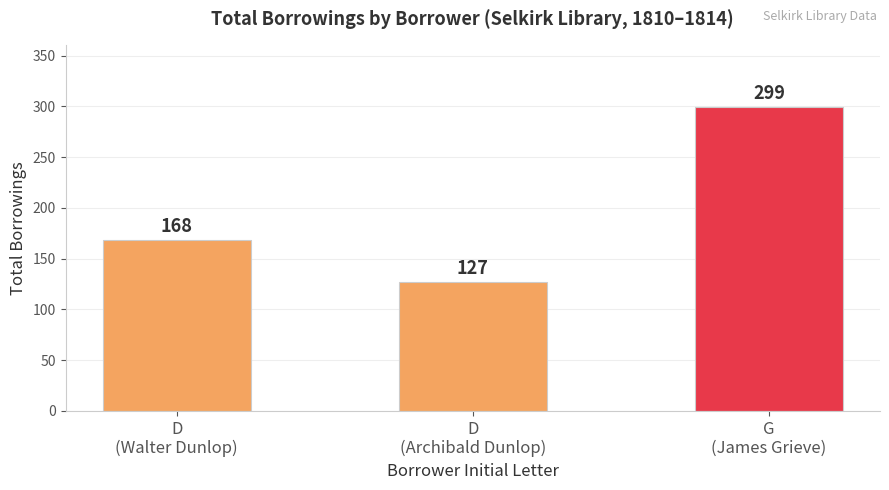

Reading right to left, extract all data points from this chart.

299	127	168